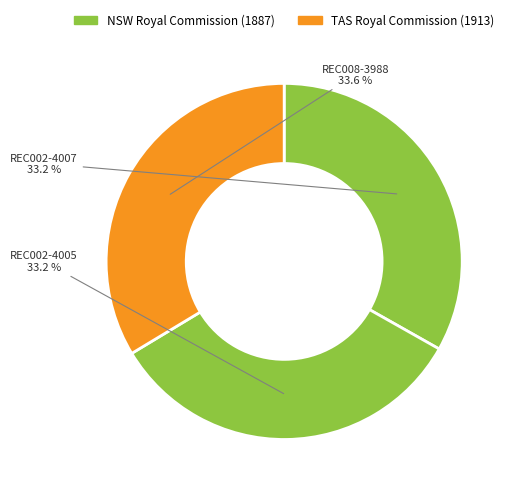

True or false: REC002-4007 accounts for 33% of the total.

True